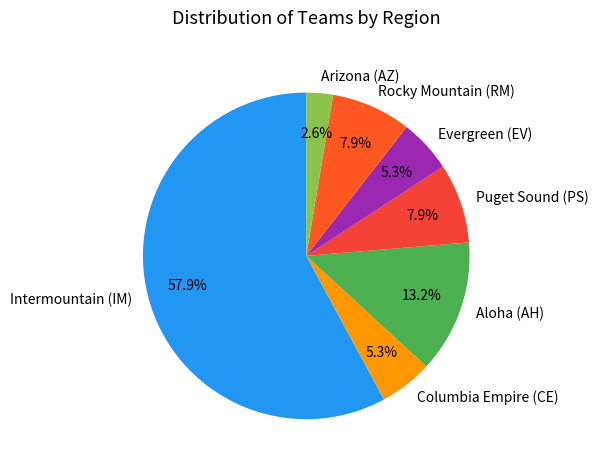

Approximately how many times larger is the value at Arizona (AZ) compared to Aloha (AH)?

0.2